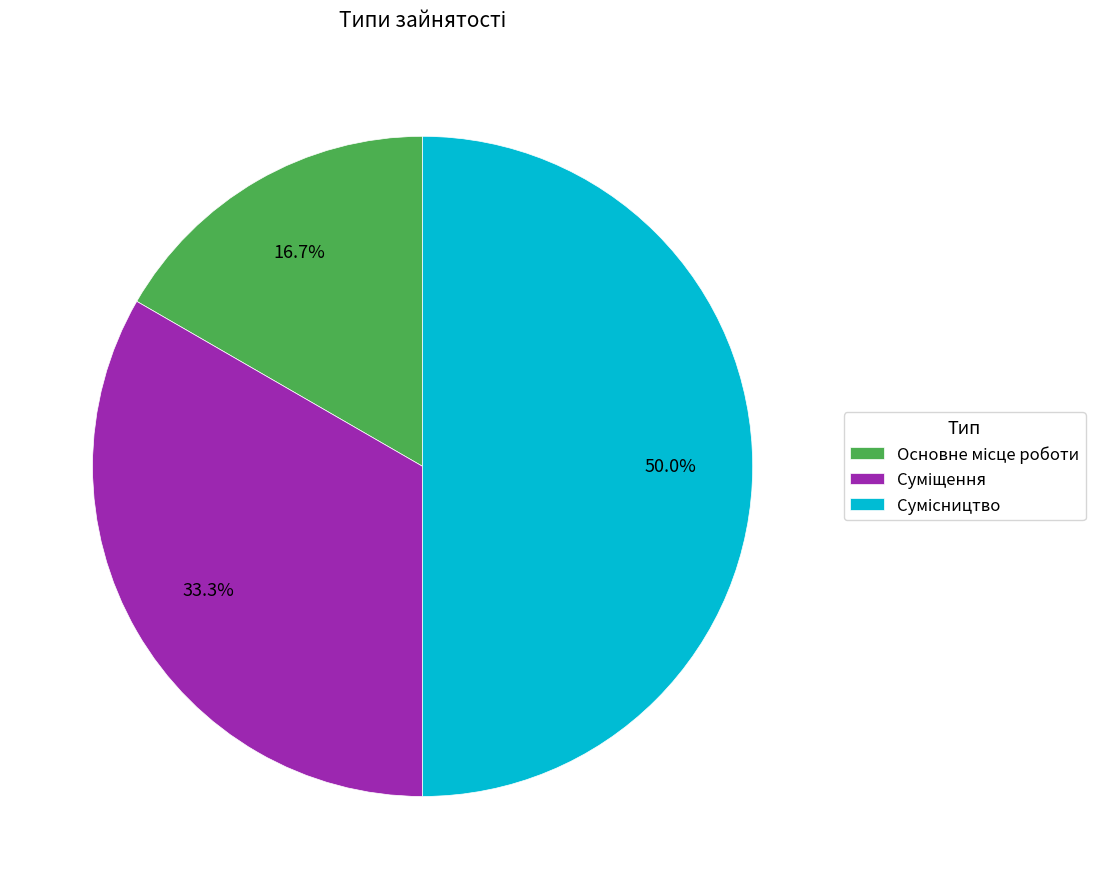

To the nearest percent, what is the difference between the Суміщення and Сумісництво slice percentages?

17%